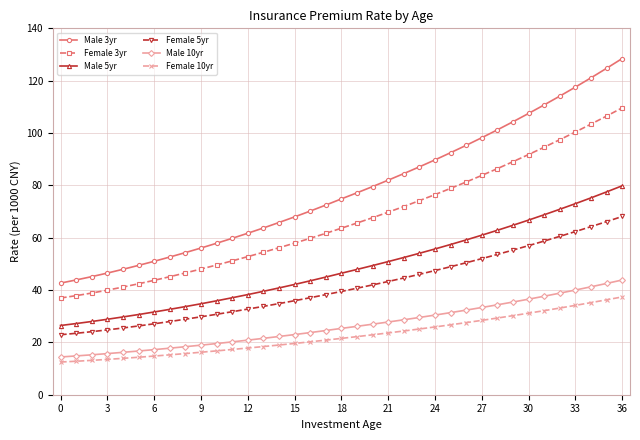

True or false: Female 3yr and Female 5yr cross at least once.

False